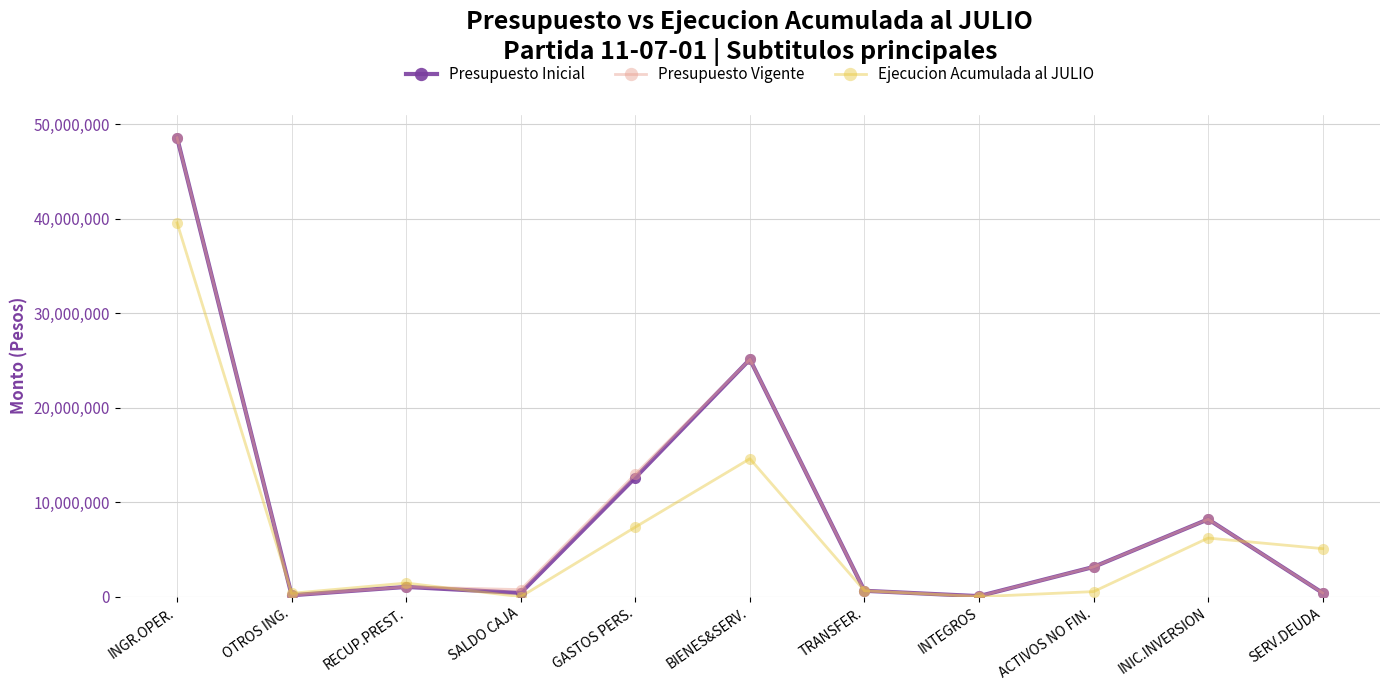

Where is the first local maximum for Ejecucion Acumulada al JULIO?

RECUP.PREST.